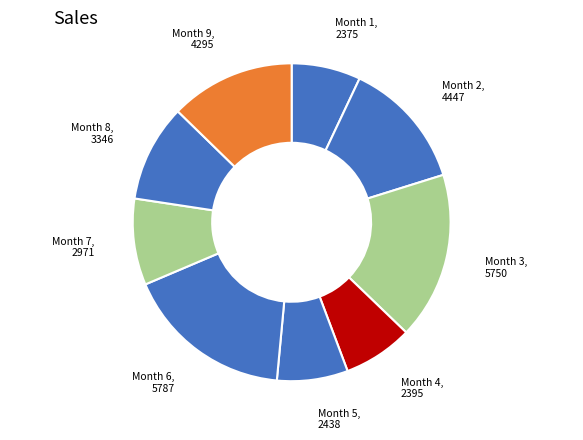

Is there any slice that represents more than half of the pie?

No